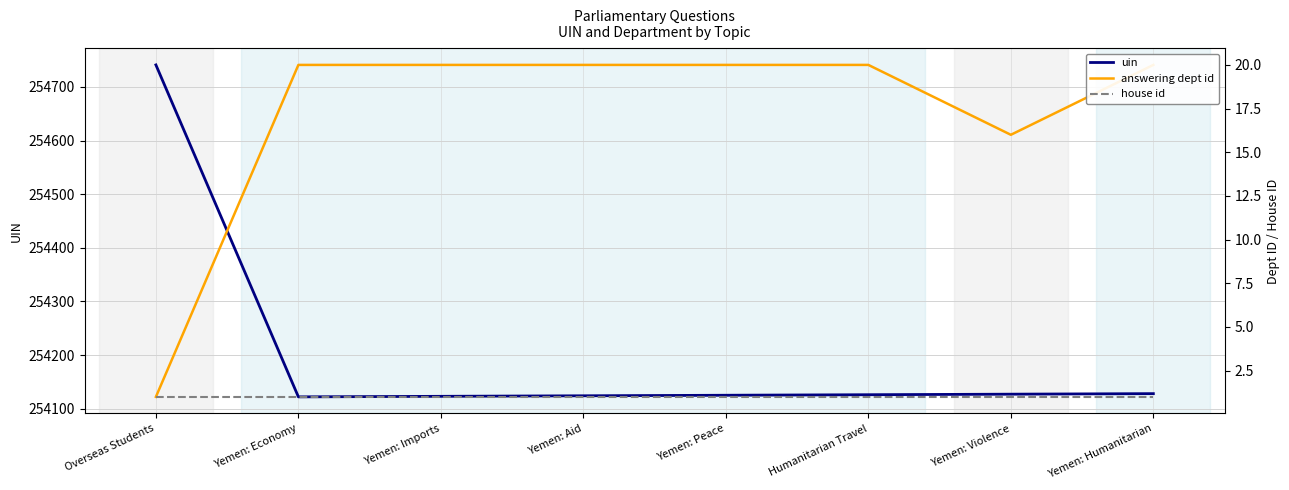

At which label does answering dept id reach its peak?

Yemen: Economy